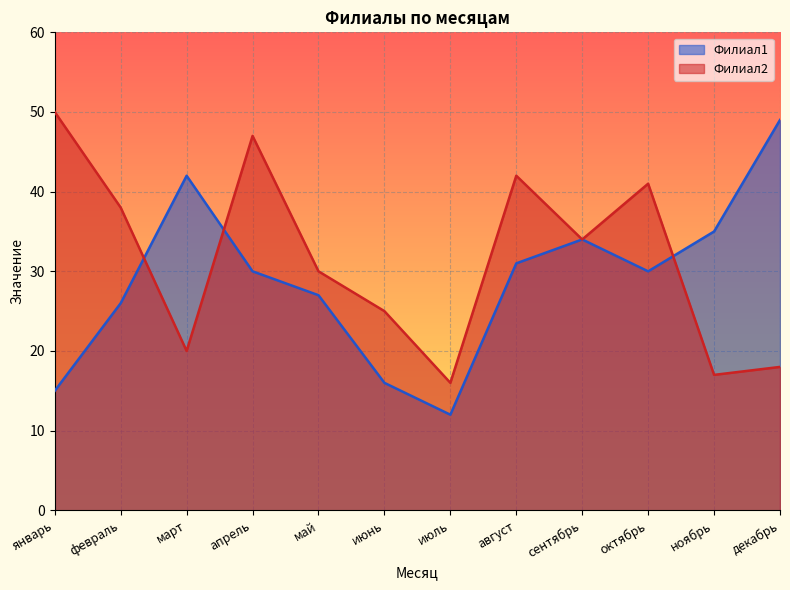

What is the difference between the maximum and minimum values in the Филиал1 series?

37